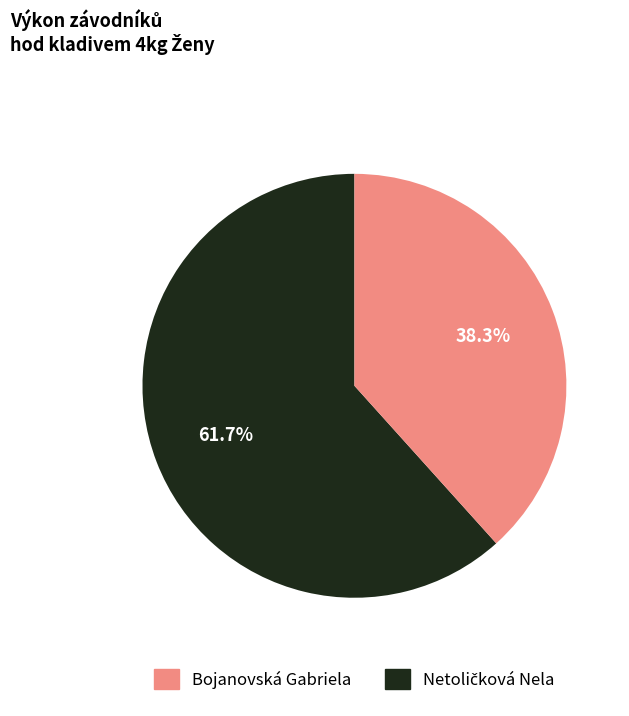

To the nearest percent, what is the average slice percentage?

50%